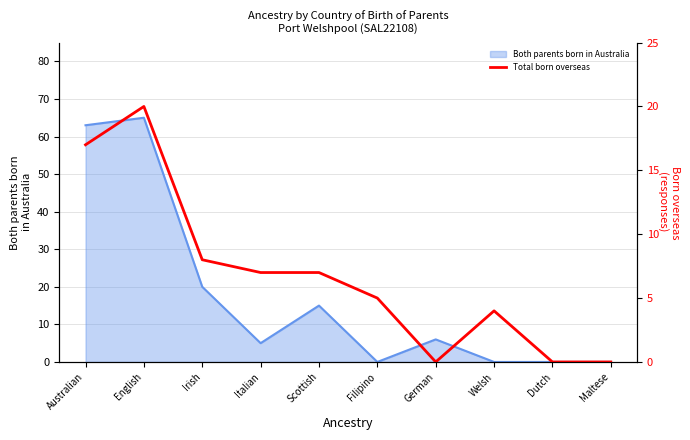

What value does the Both parents born in Australia series have at Scottish?

15